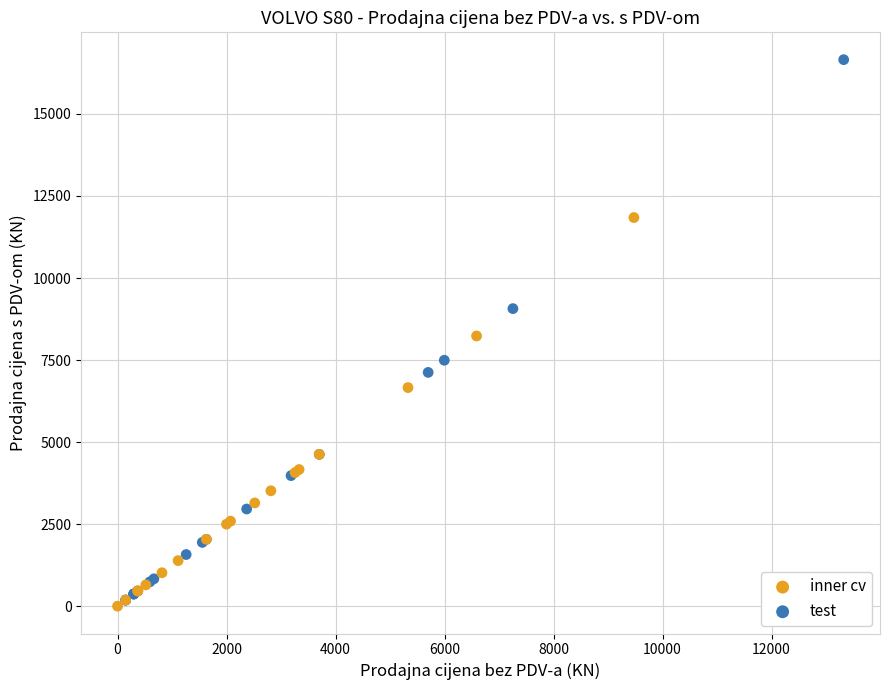

Which series has the largest Y range (max minus min)?

test